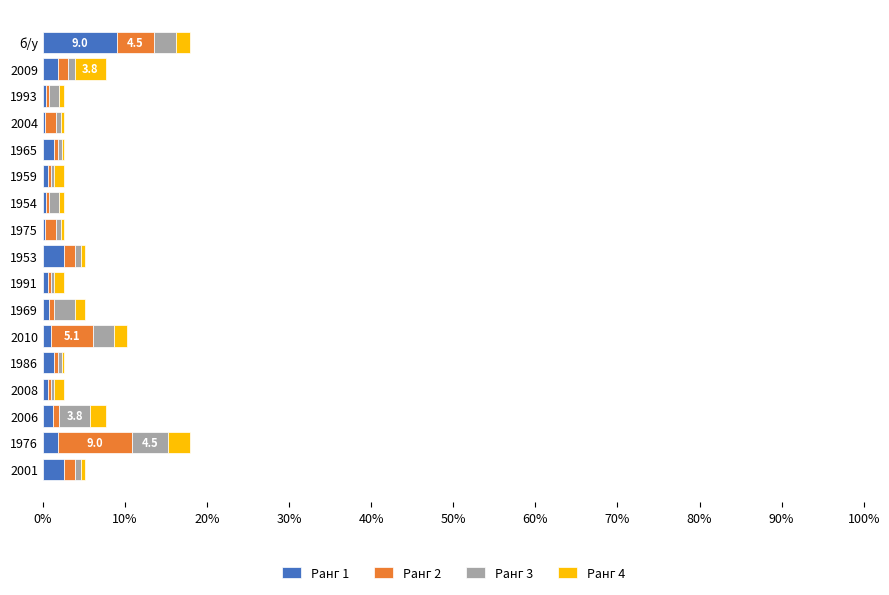

What is the sum of all Ранг 1 values?

26.7